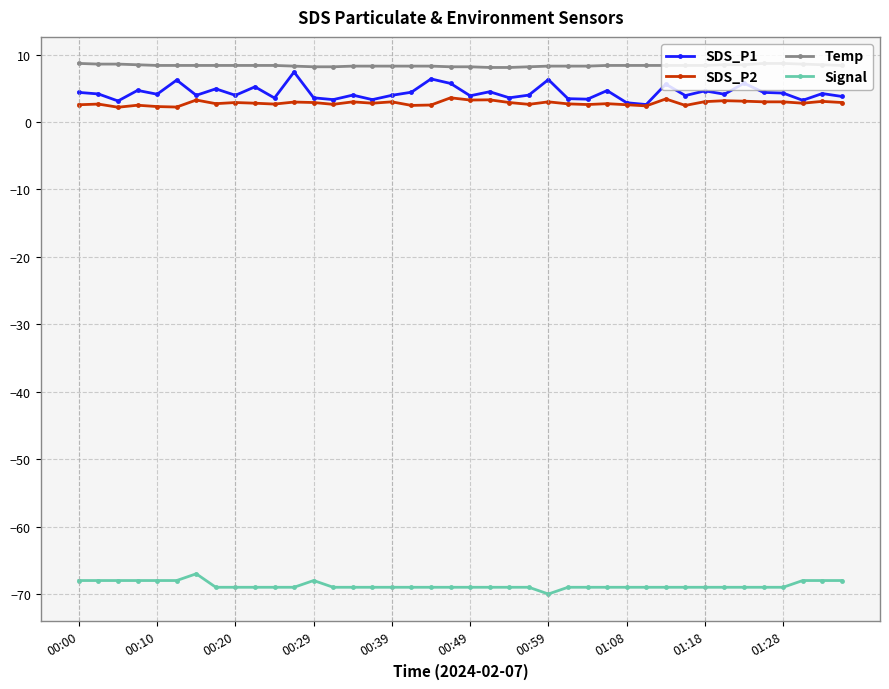

List the series in order of their peak value, lowest first.

Signal, SDS_P2, SDS_P1, Temp